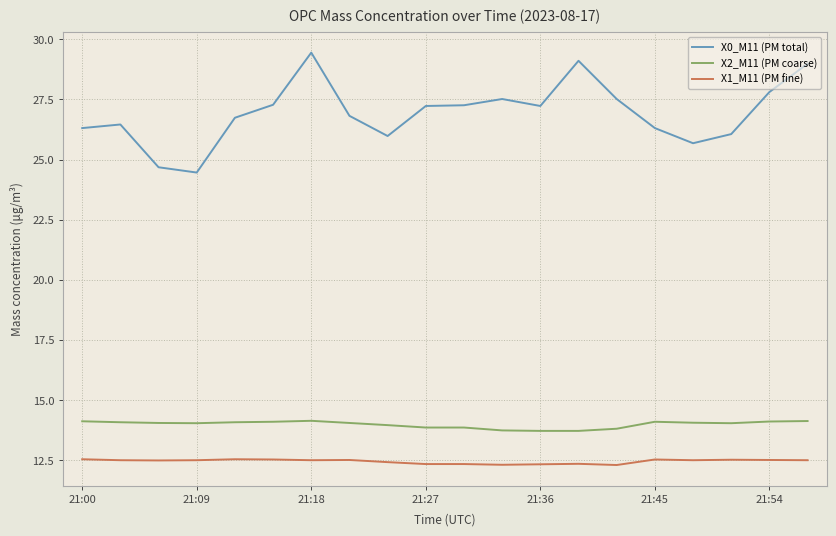

True or false: X1_M11 (PM fine) and X0_M11 (PM total) cross at least once.

False